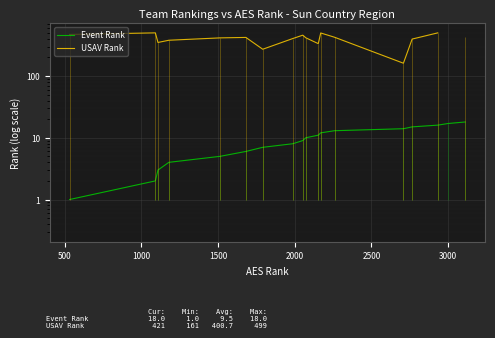

What are all the series names shown in the legend?

Event Rank, USAV Rank